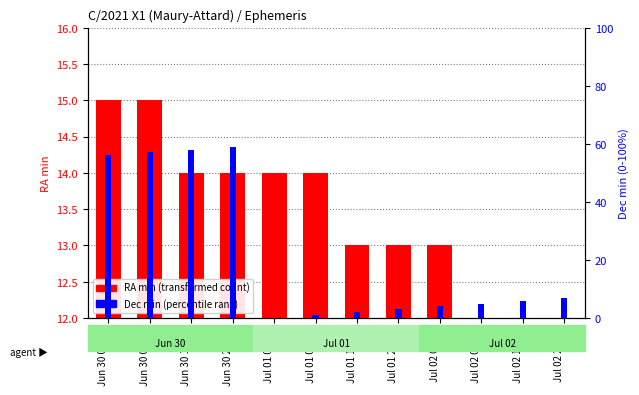

How many series are shown in this chart?

2